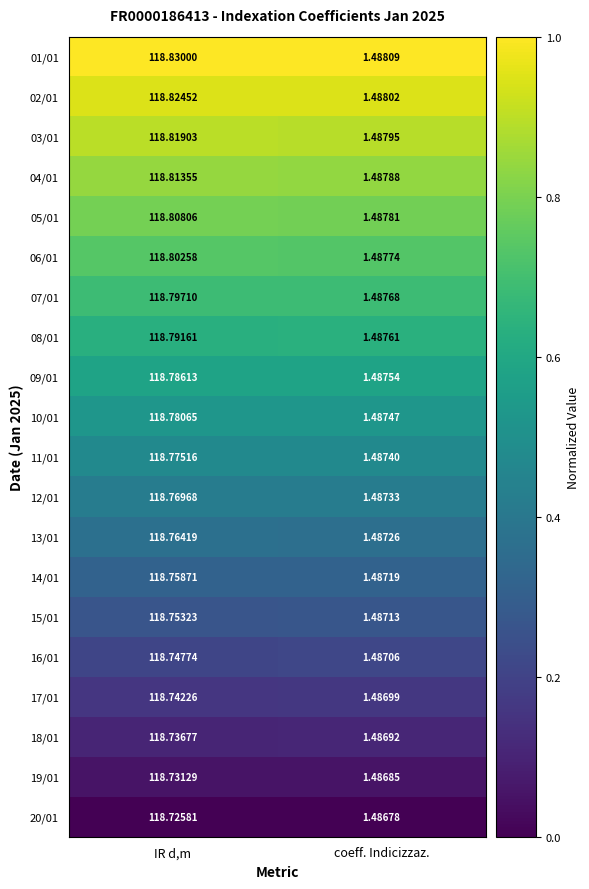

Which label corresponds to the smallest value in the chart?

coeff. Indicizzaz.